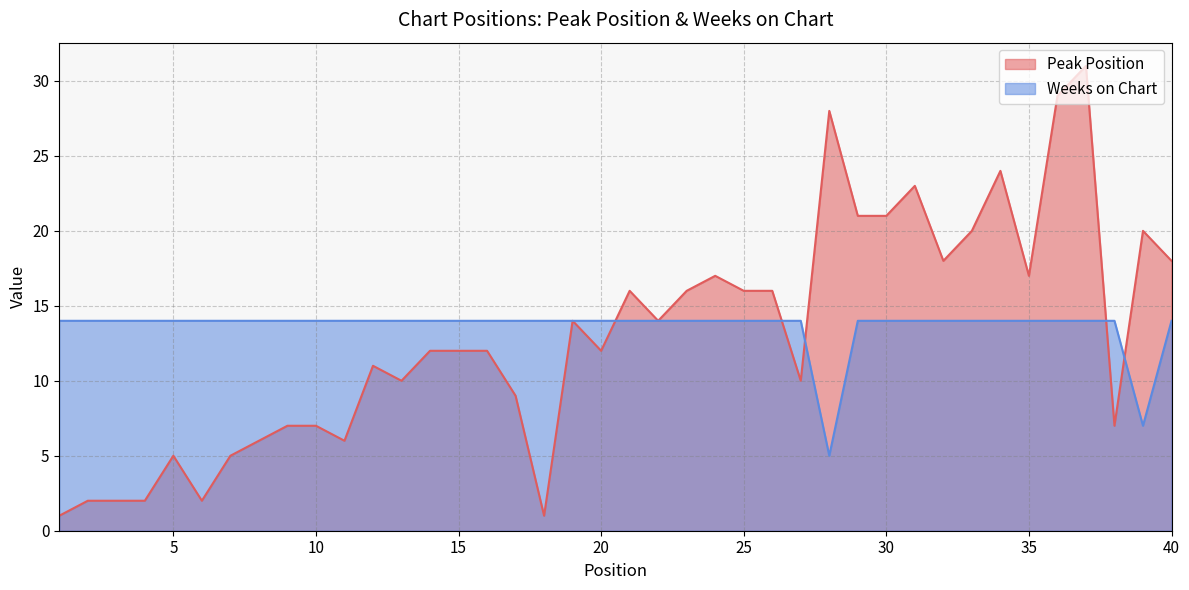

What is the sum of all Peak Position values?

520